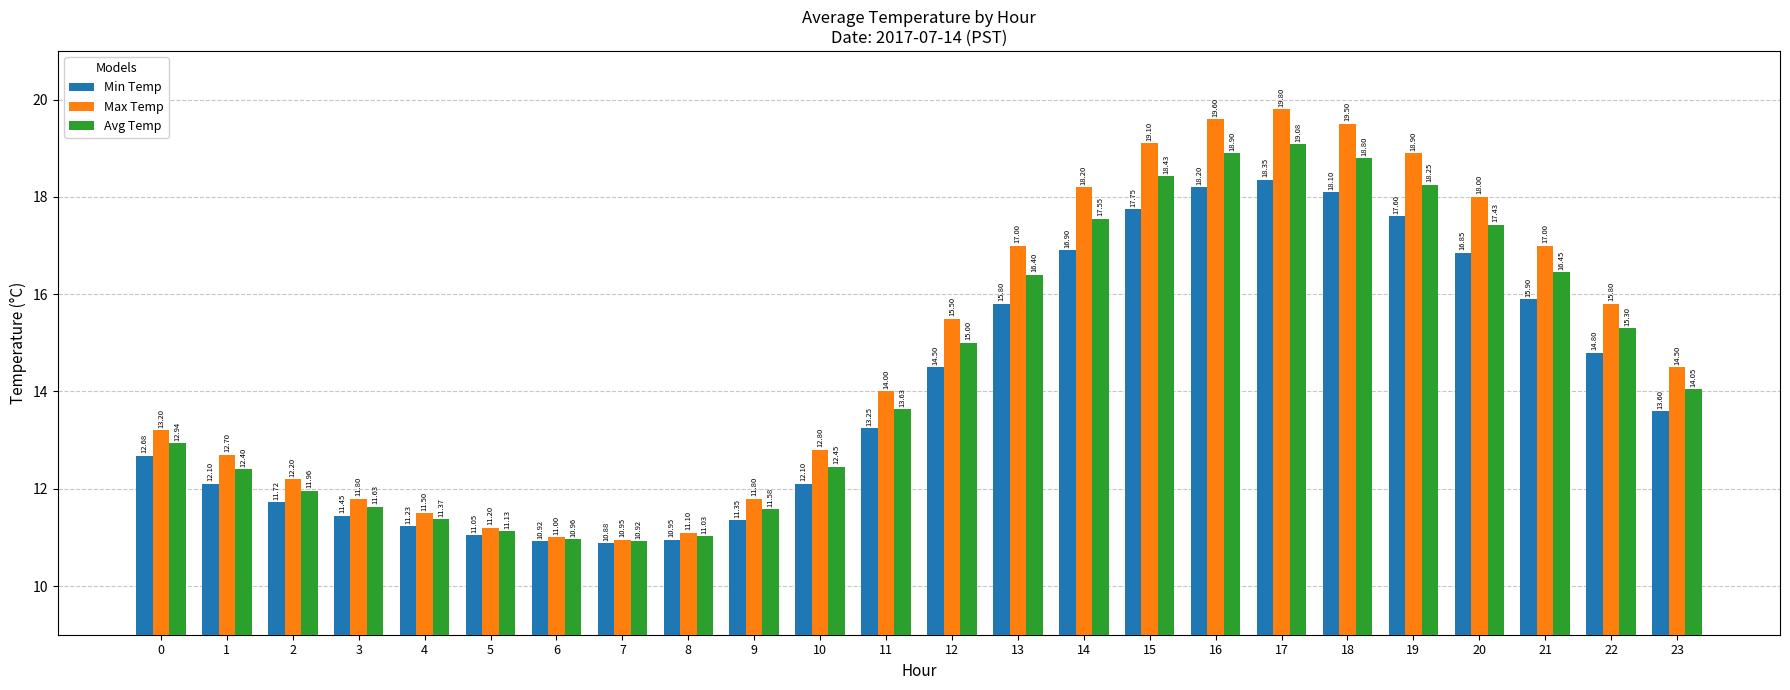

Rank the series by their average value, from highest to lowest.

Max Temp, Avg Temp, Min Temp